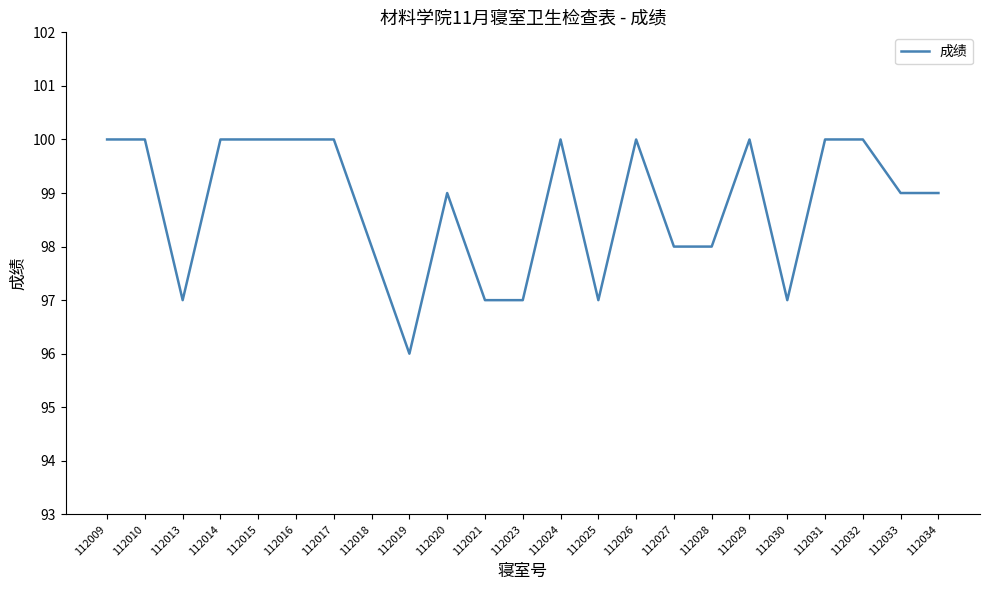

True or false: the data shows 152 at 112028.

False